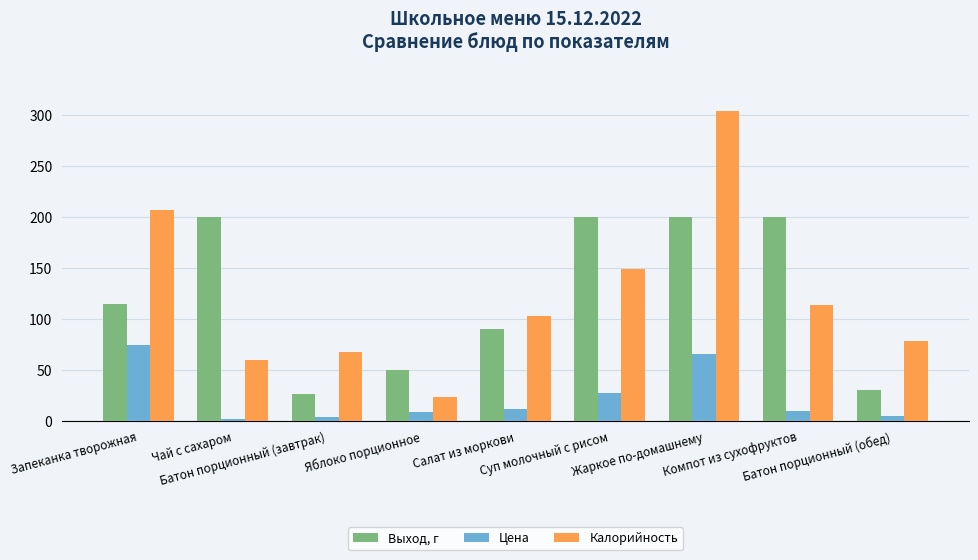

What is the difference between the maximum and minimum values in the Калорийность series?

281.0